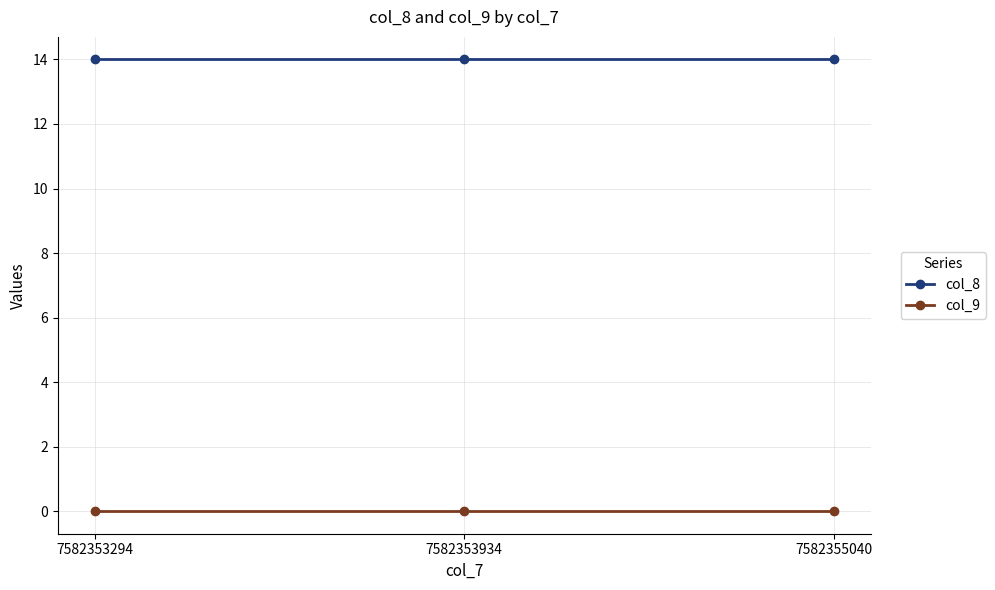

Reading right to left, transcribe all the data shown in this chart.

col_8: 7582355040=14	7582353934=14	7582353294=14
col_9: 7582355040=0	7582353934=0	7582353294=0